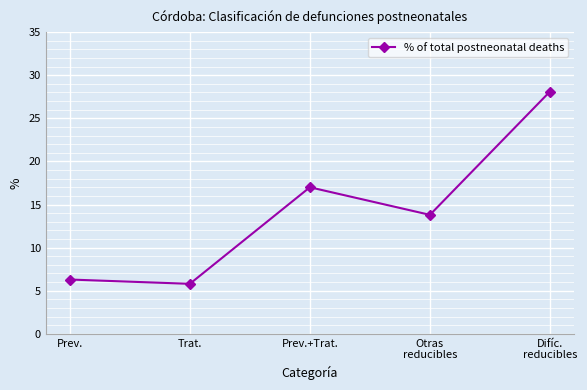

At which label is the value closest to 16?

Prev.+Trat.